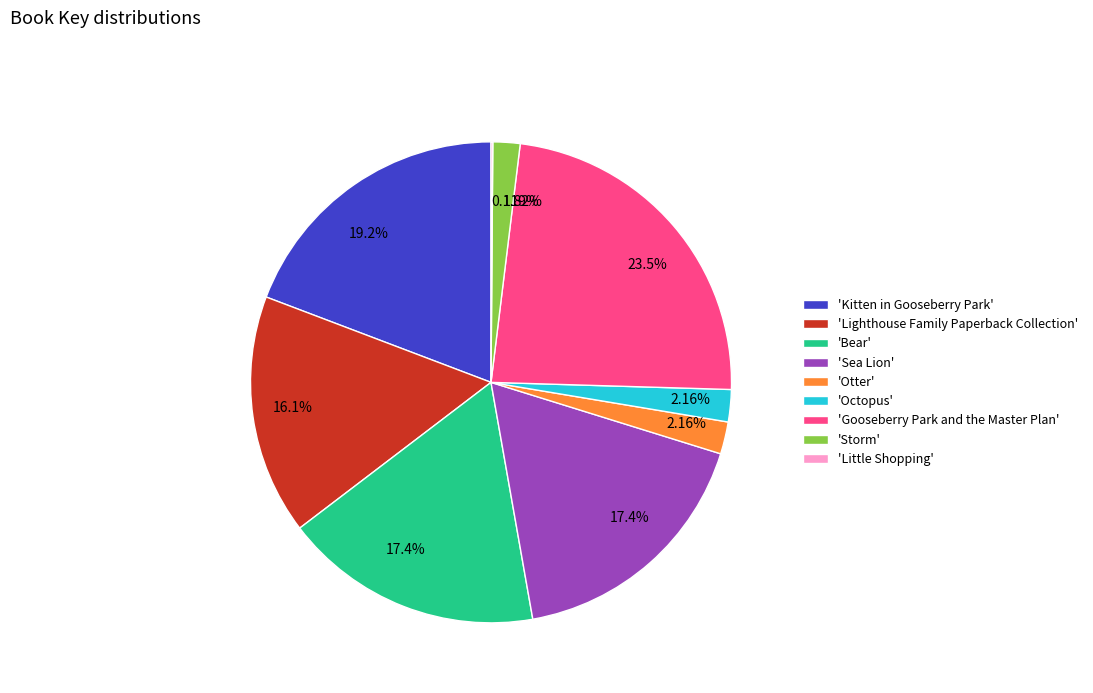

Is there a majority slice in this chart?

No